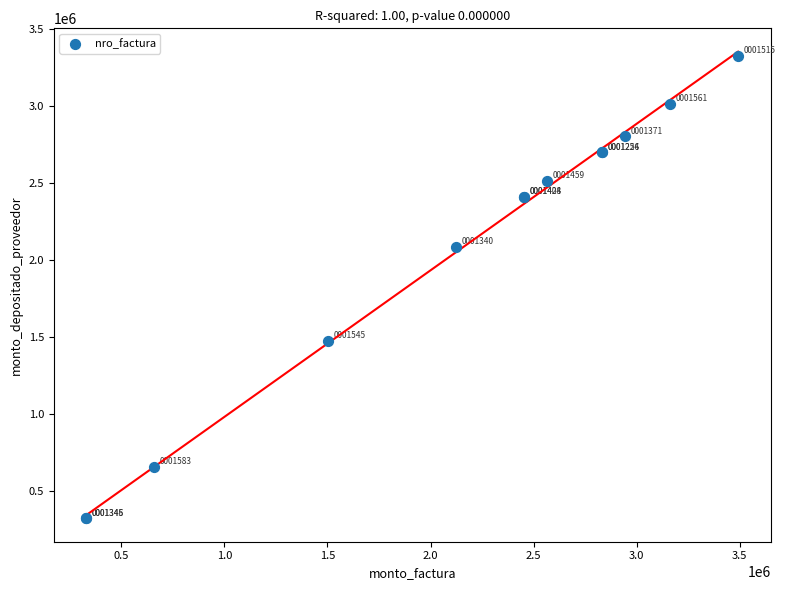

What Y value in the scatter plot is closest to 1824964?

2083544